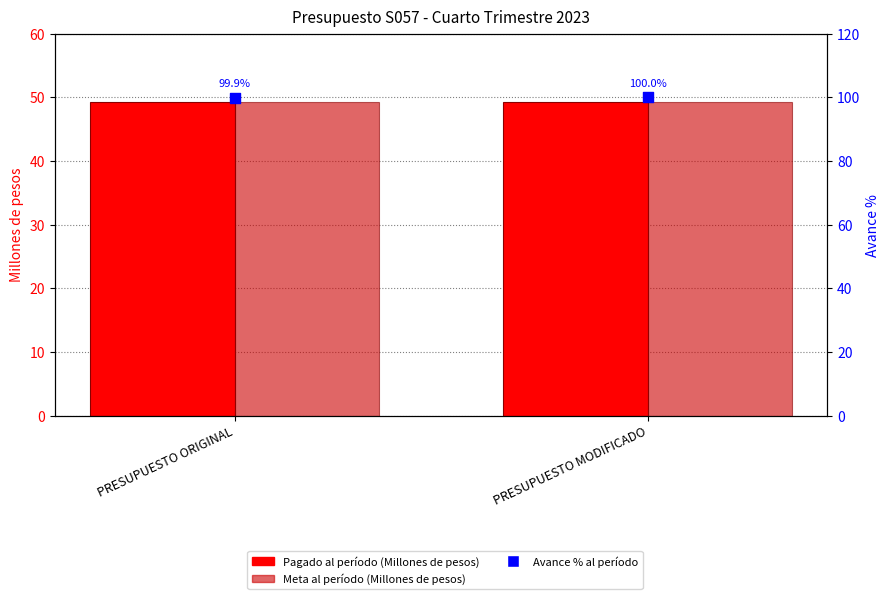

Which series contains the lowest Y value?

Pagado al período (Millones de pesos)